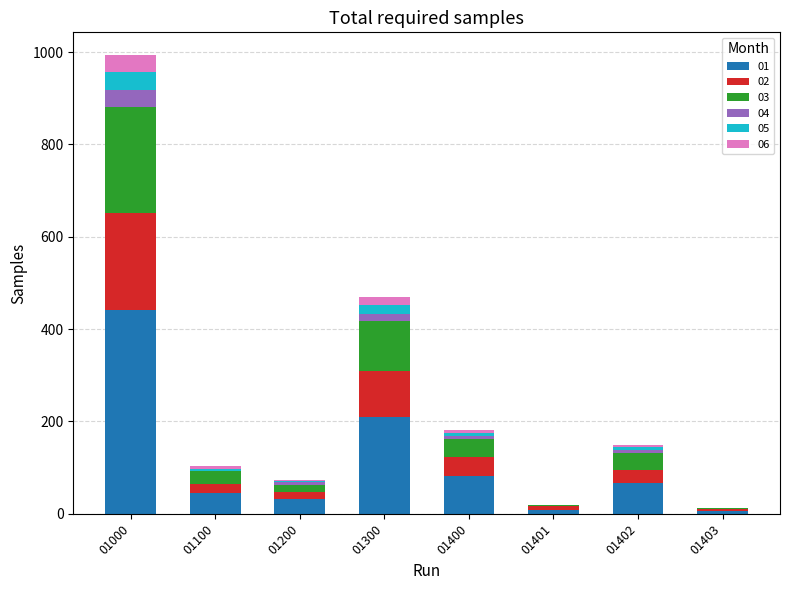

Does the chart contain stacked bars?

Yes